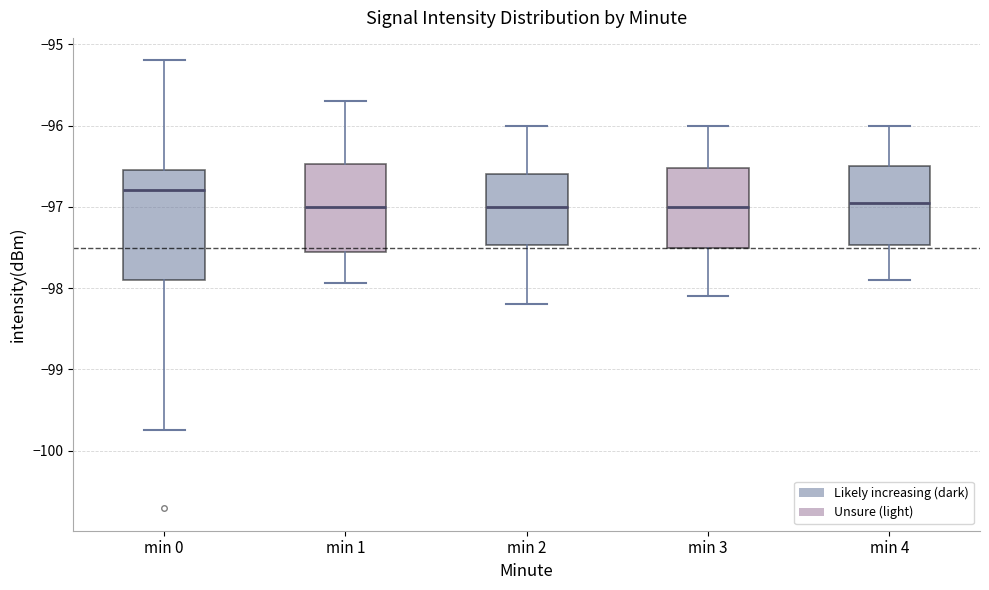

Reading left to right, transcribe this box plot: for each box, give where its median line is, the range the box spans, and where its two whiskers end, as read against the y-axis. The values are not printed on the chart, so give them approximately, as read against the axis.

min 0: median -96.8, box -97.9 to -96.5, whiskers -99.7 to -95.2
min 1: median -97.0, box -97.6 to -96.5, whiskers -97.9 to -95.7
min 2: median -97.0, box -97.5 to -96.6, whiskers -98.2 to -96.0
min 3: median -97.0, box -97.5 to -96.5, whiskers -98.1 to -96.0
min 4: median -96.9, box -97.5 to -96.5, whiskers -97.9 to -96.0